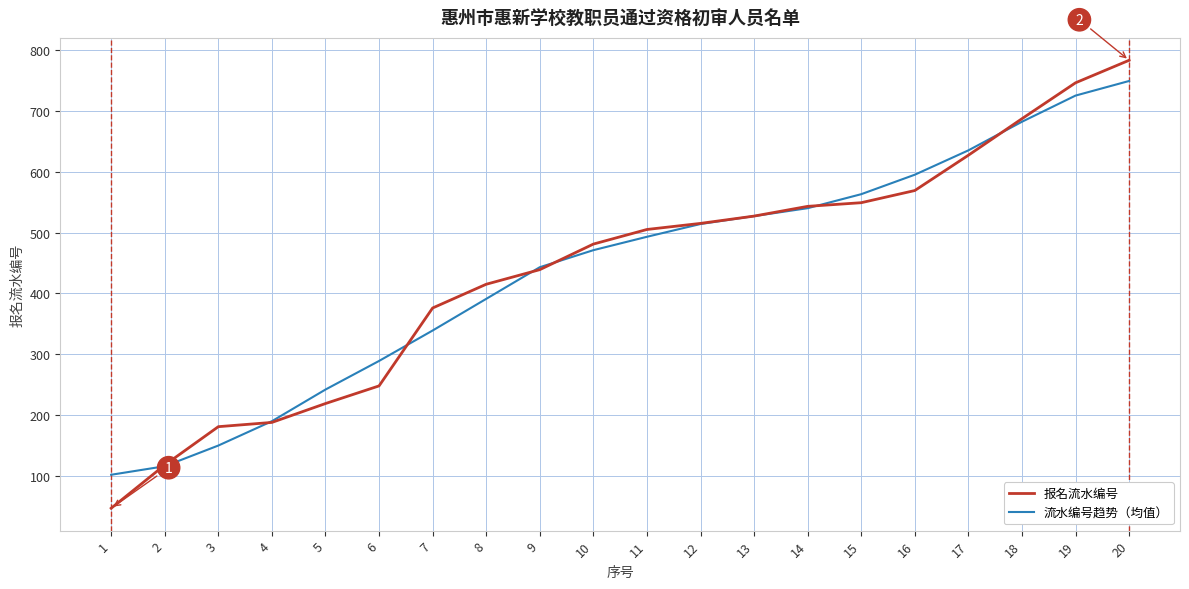

What are all the series names shown in the legend?

报名流水编号, 流水编号趋势（均值）